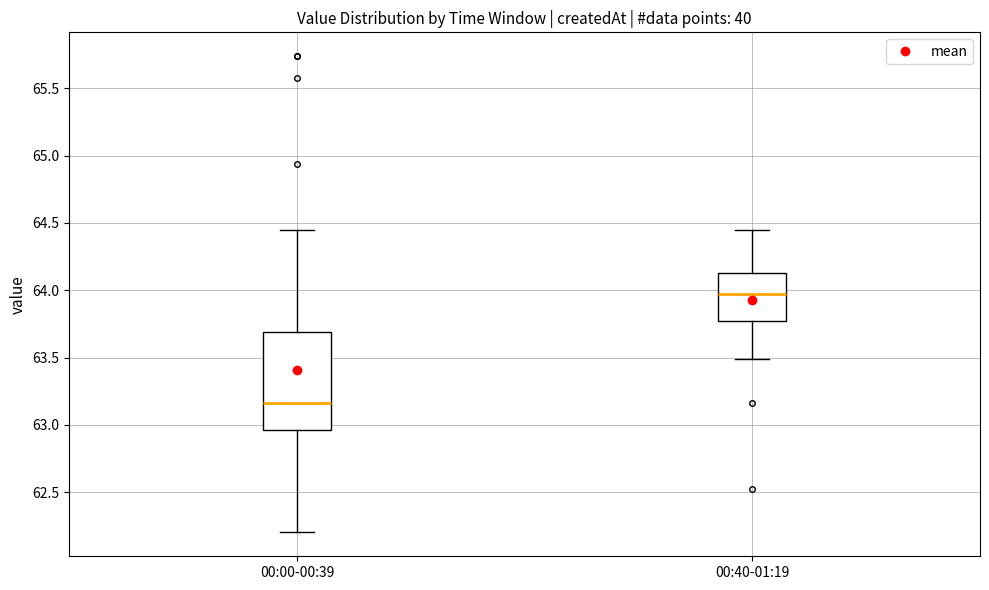

Which box's median line is the lowest?

00:00-00:39